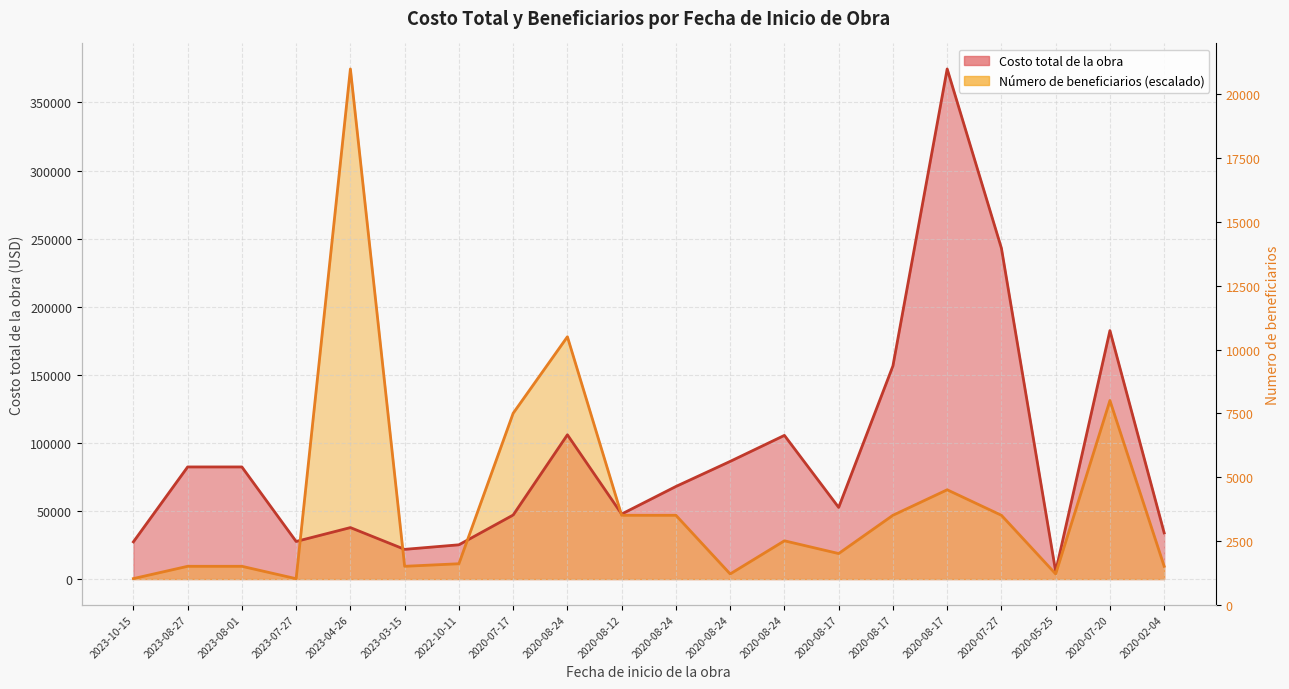

The value of Numero de beneficiarios at 2020-08-17 is 92896.5. True or false?

False